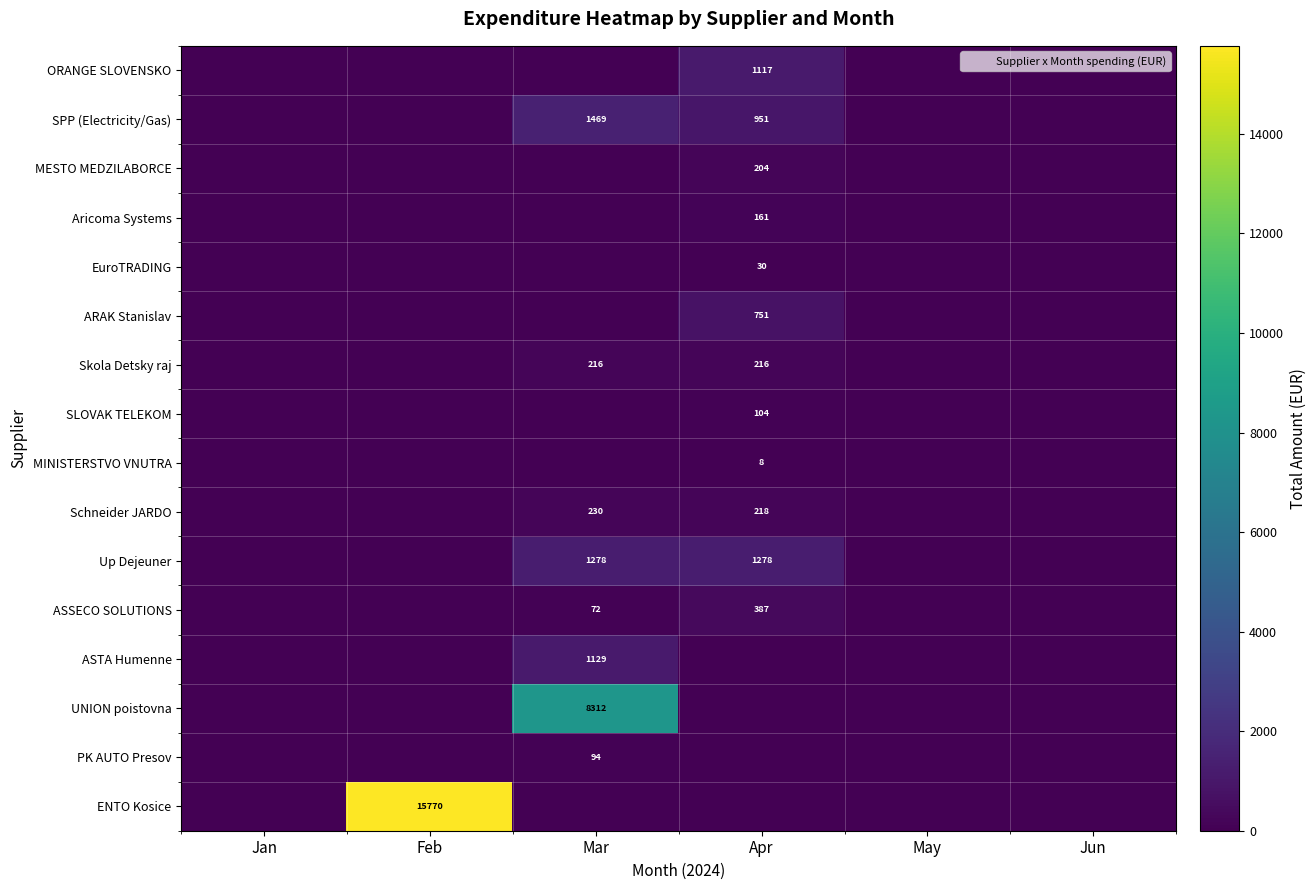

Rank the categories by Skola Detsky raj value from lowest to highest.

Jan, Feb, May, Jun, Mar, Apr